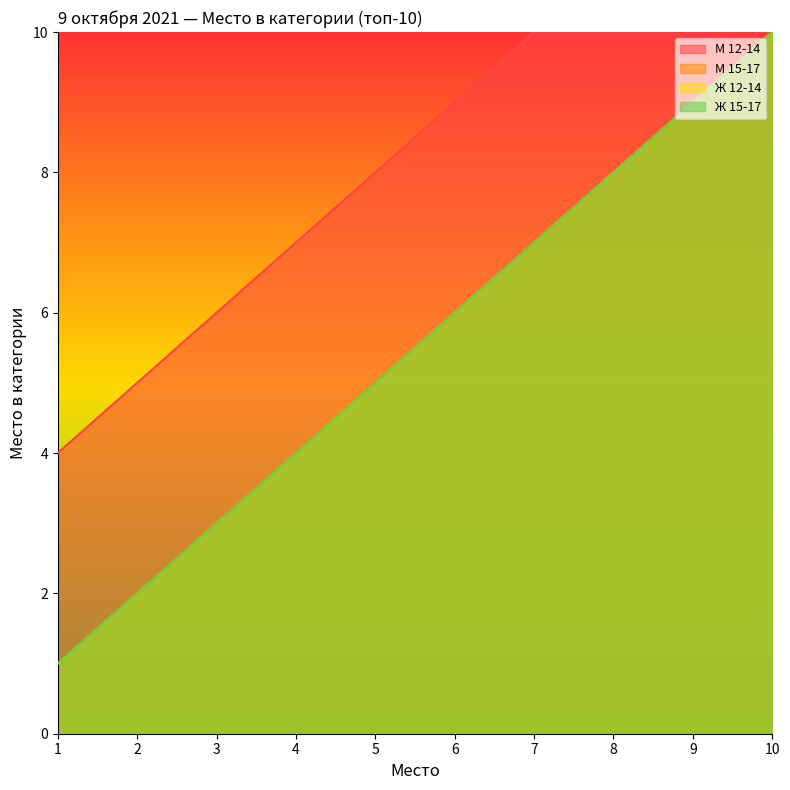

The value of М 15-17 at 10 is 18. True or false?

False